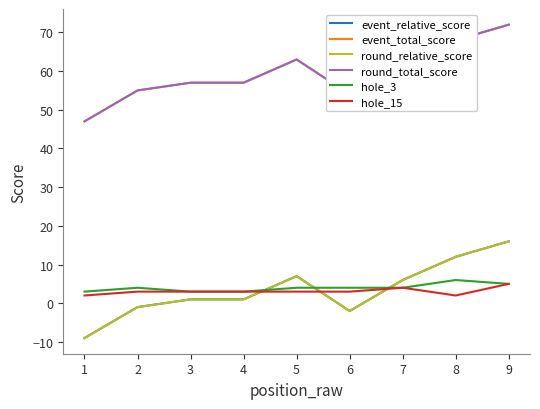

True or false: event_total_score and round_relative_score cross at least once.

False